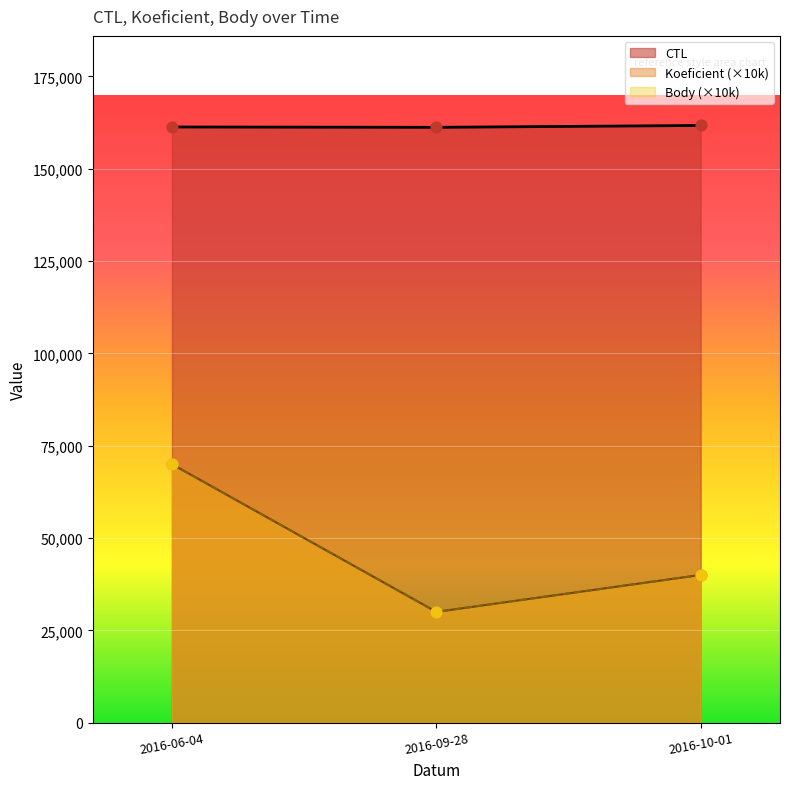

Which series has the widest spread of Y values?

Koeficient